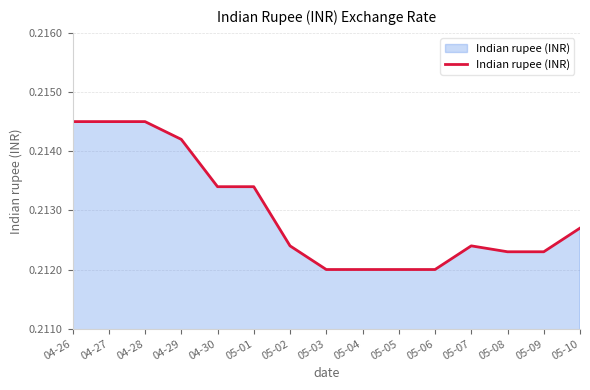

Is it true that the value at 05-06 is 0.3?

False